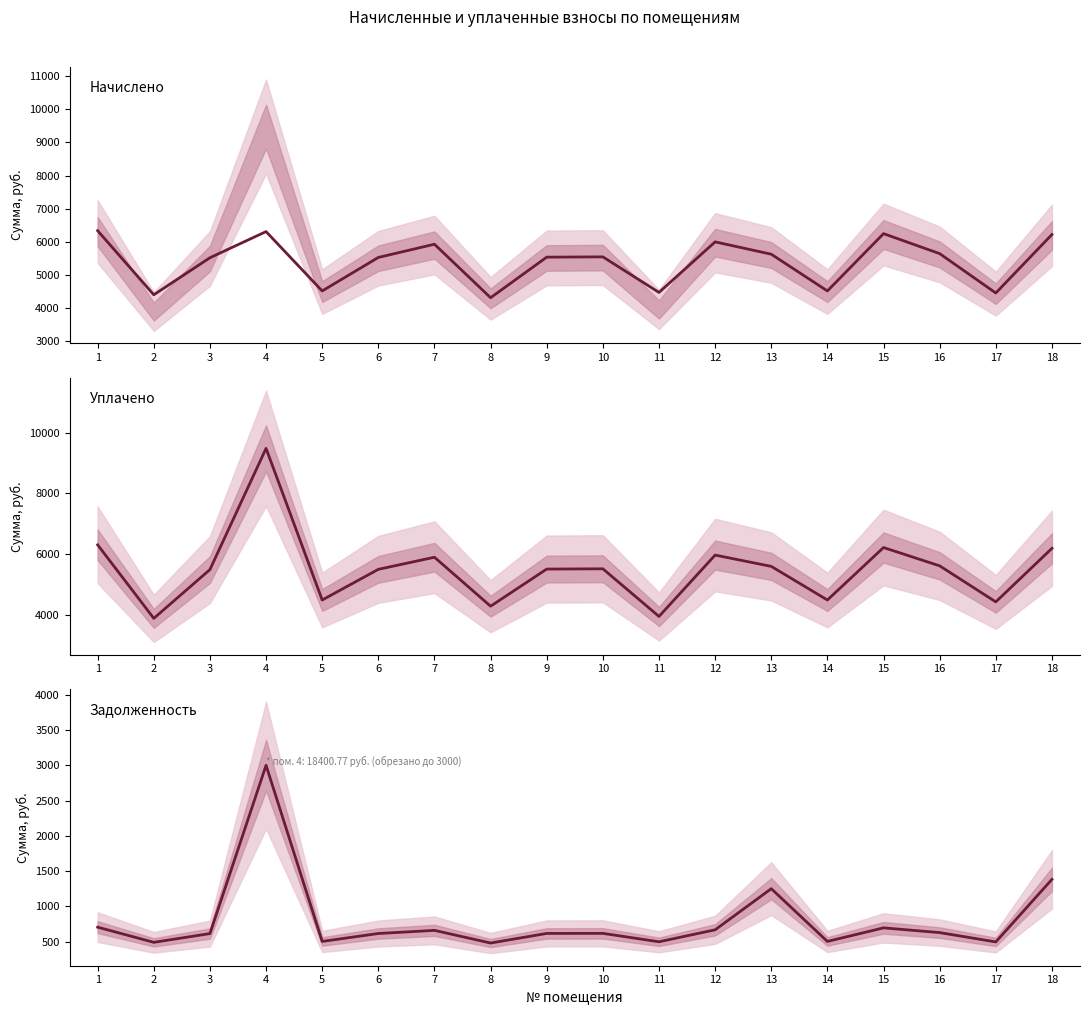

Which series changed the most between 13 and 17?

начислено